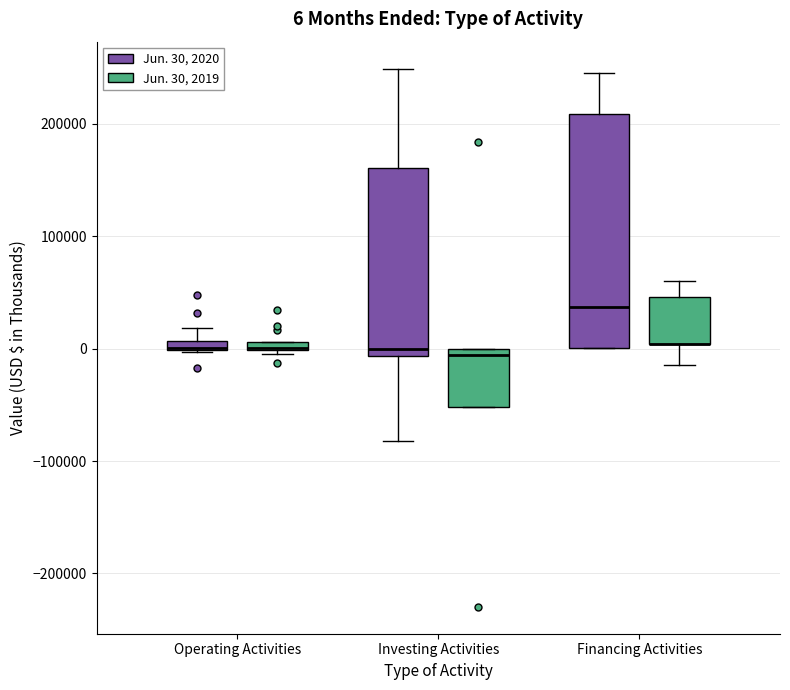

Comparing the boxes themselves (not the whiskers), which one is the tallest?

Financing Activities (Jun. 30, 2020)